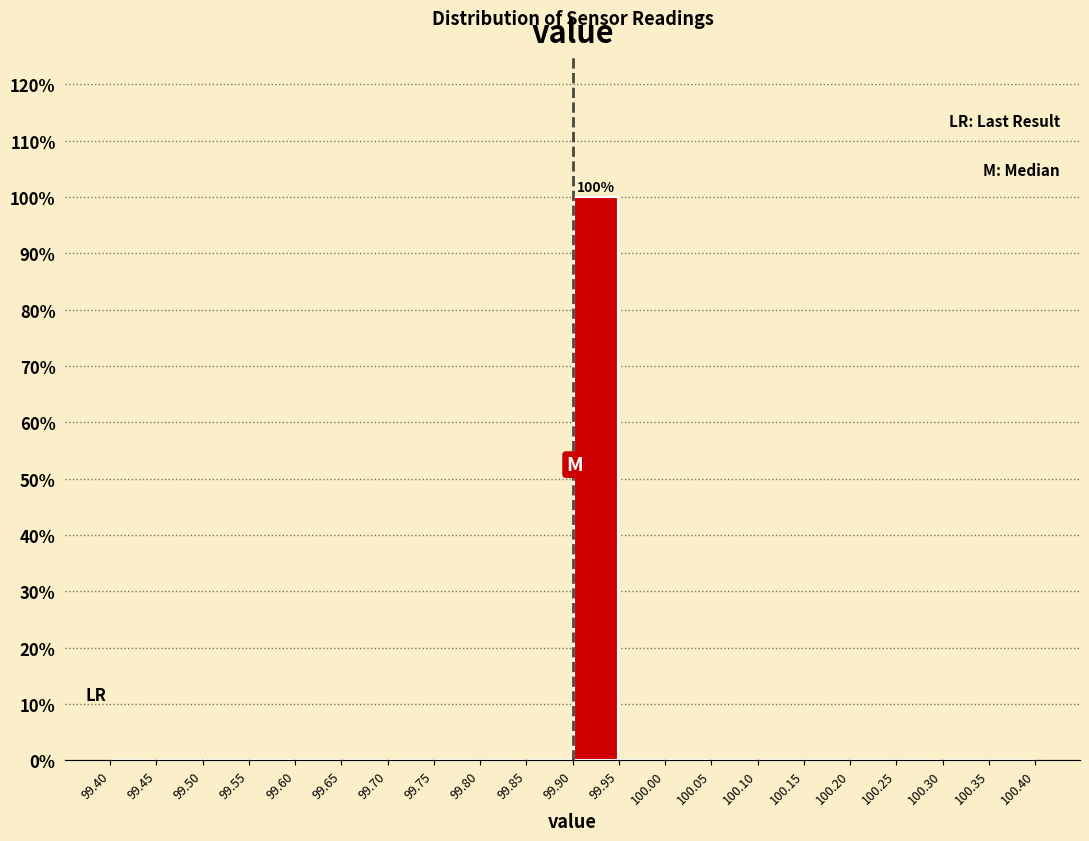

Which range on the x-axis has the tallest bar?

99.90 to 99.95